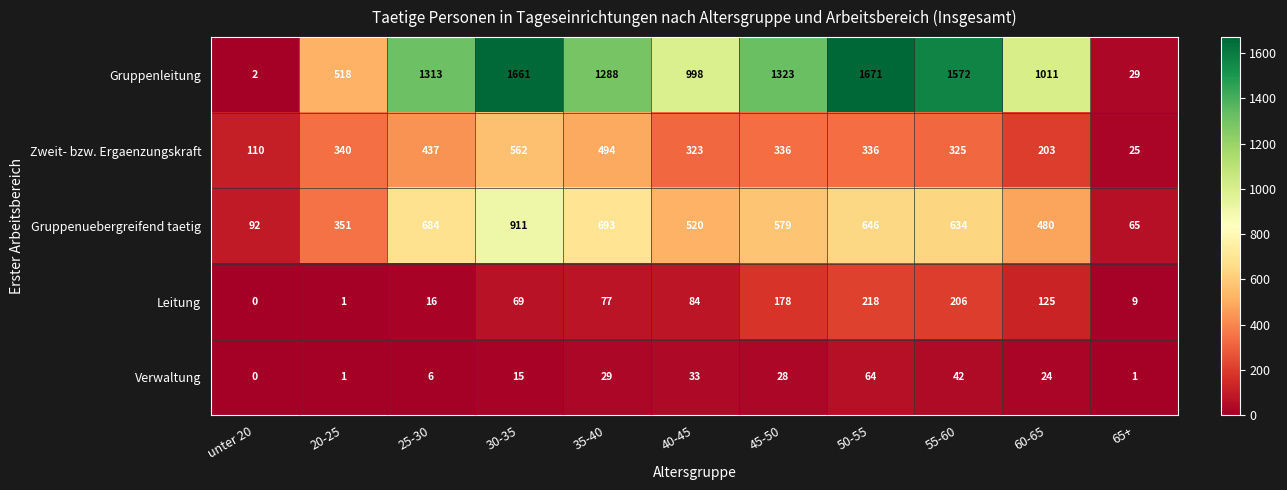

At which label is Verwaltung closest to 32?

40-45